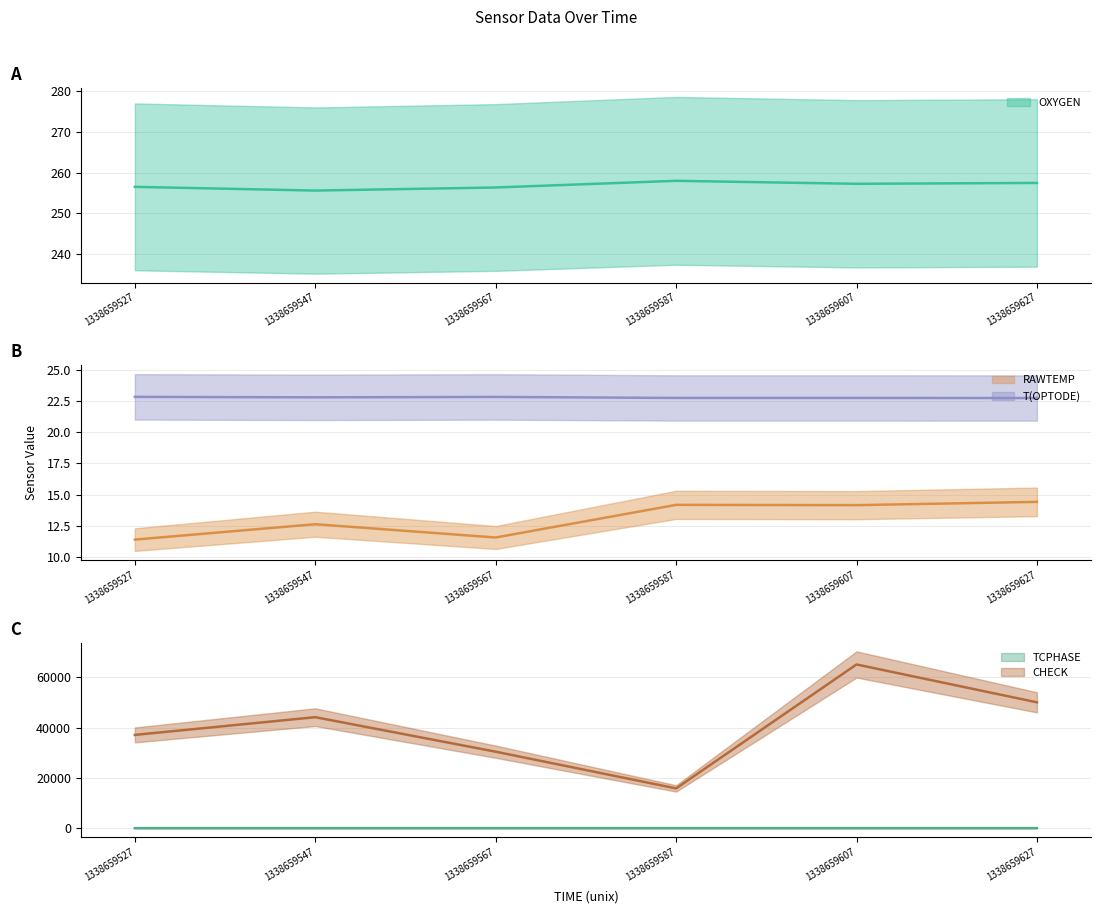

In T(OPTODE) (line), how many points are higher than both neighbors (excluding endpoints)?

2